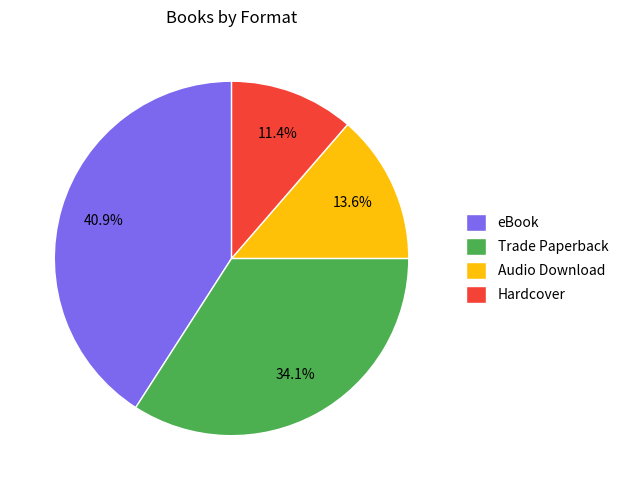

Does Trade Paperback account for over 50% of the chart?

No